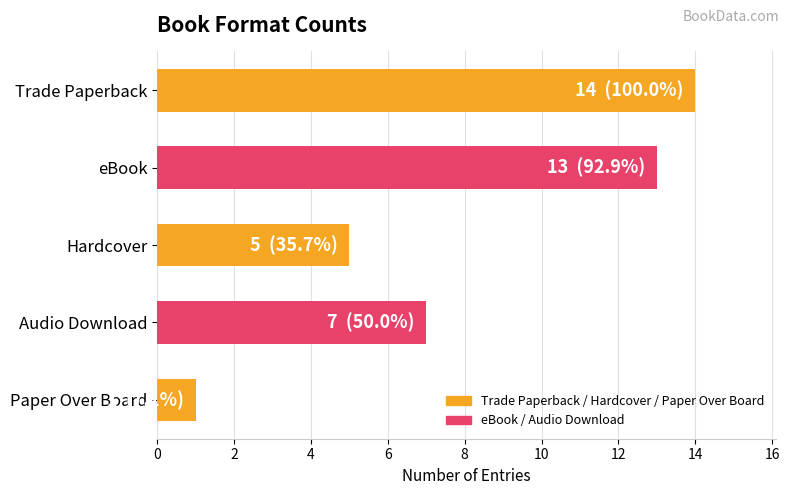

Reading top to bottom, extract all data points from this chart.

14	13	5	7	1